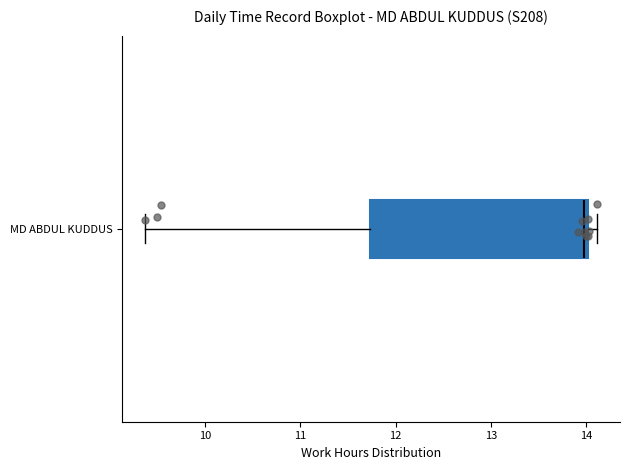

Read this box plot against the x-axis: the position of the median line, the range covered by the box, and the ends of both whiskers. The values are not printed on the chart, so give them approximately, as read against the axis.

median 14.0 (just left of the box's right edge), box 11.7 to 14.0, whiskers 9.4 to 14.1